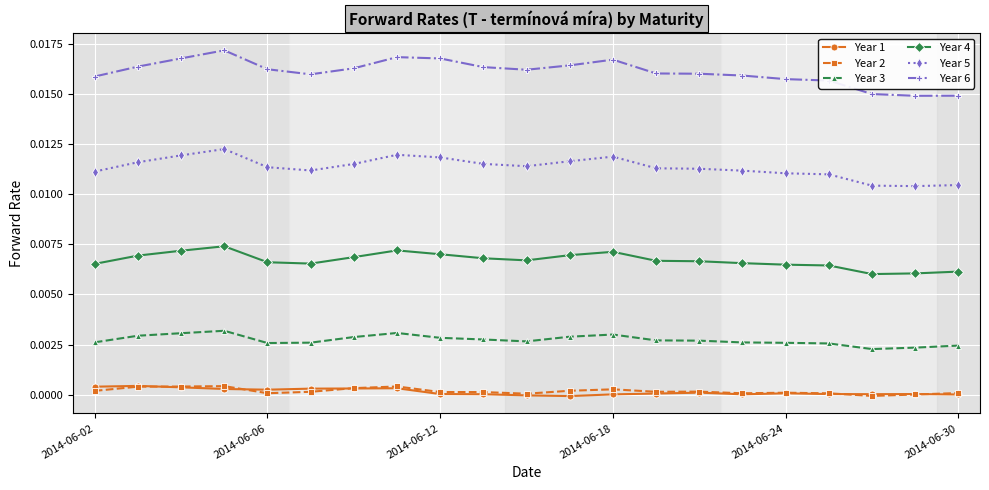

Which series has the largest total across all categories?

Year 6